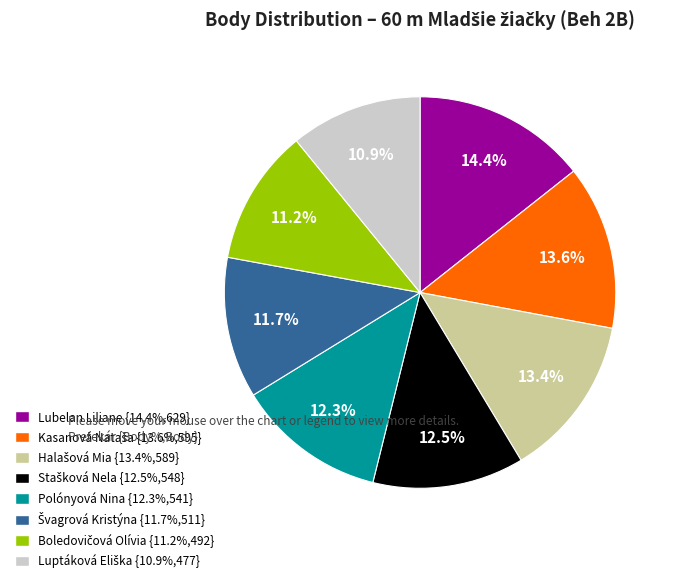

Is it true that Lubelan Liliane is 23% of the pie?

False